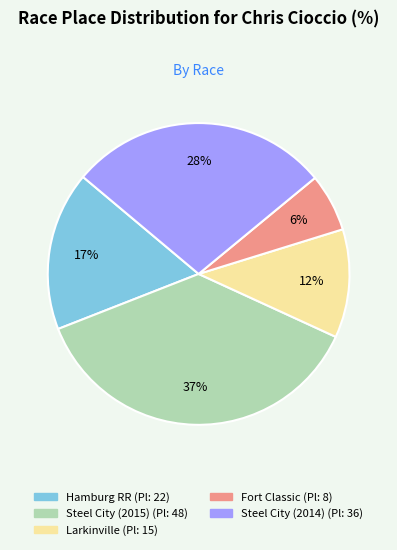

Is there any slice that represents more than half of the pie?

No